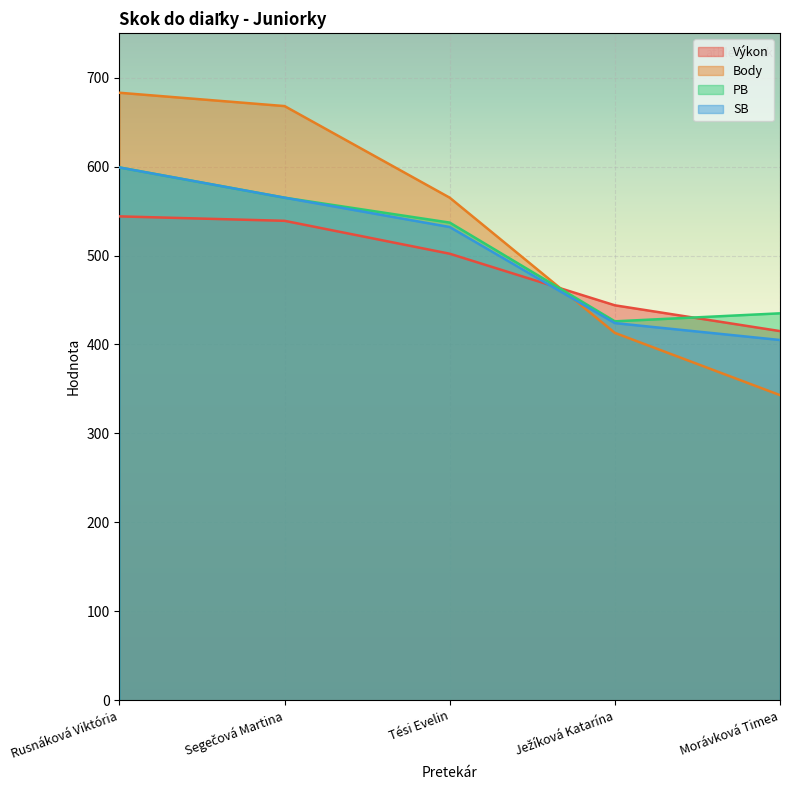

The SB series shows 532 at Tési Evelin. True or false?

True